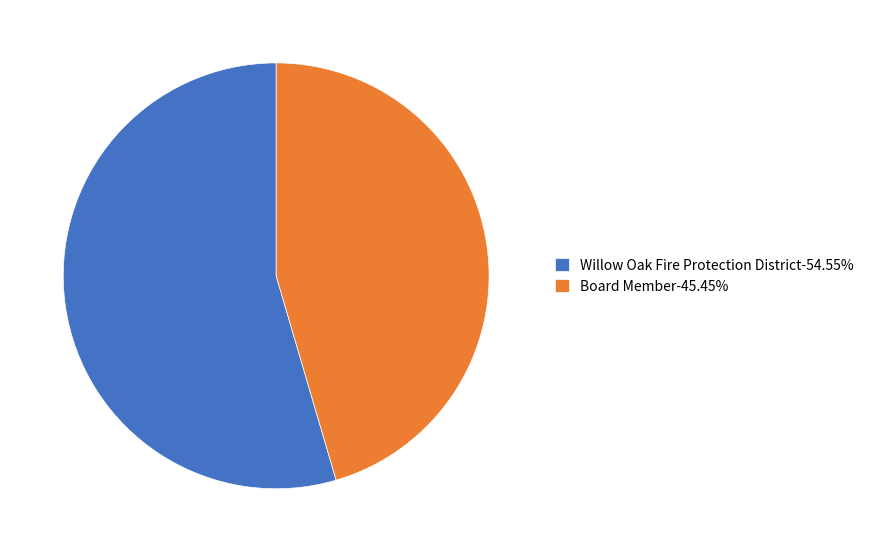

Is it true that Willow Oak Fire Protection District is 68% of the pie?

False